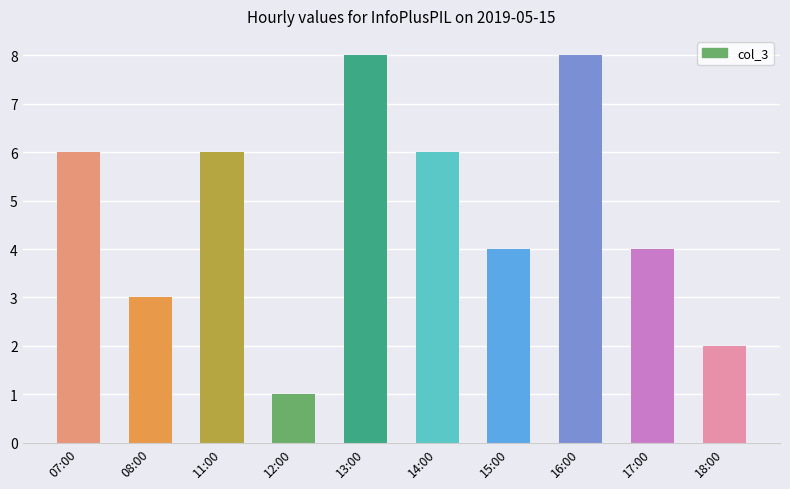

Reading left to right, list all the values displayed in this chart.

6	3	6	1	8	6	4	8	4	2